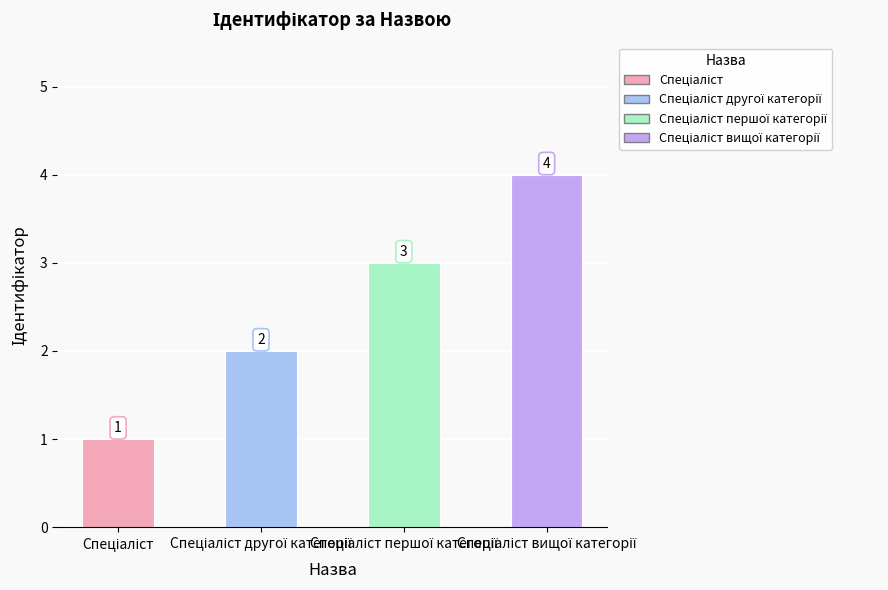

How many data points are less than 3?

2